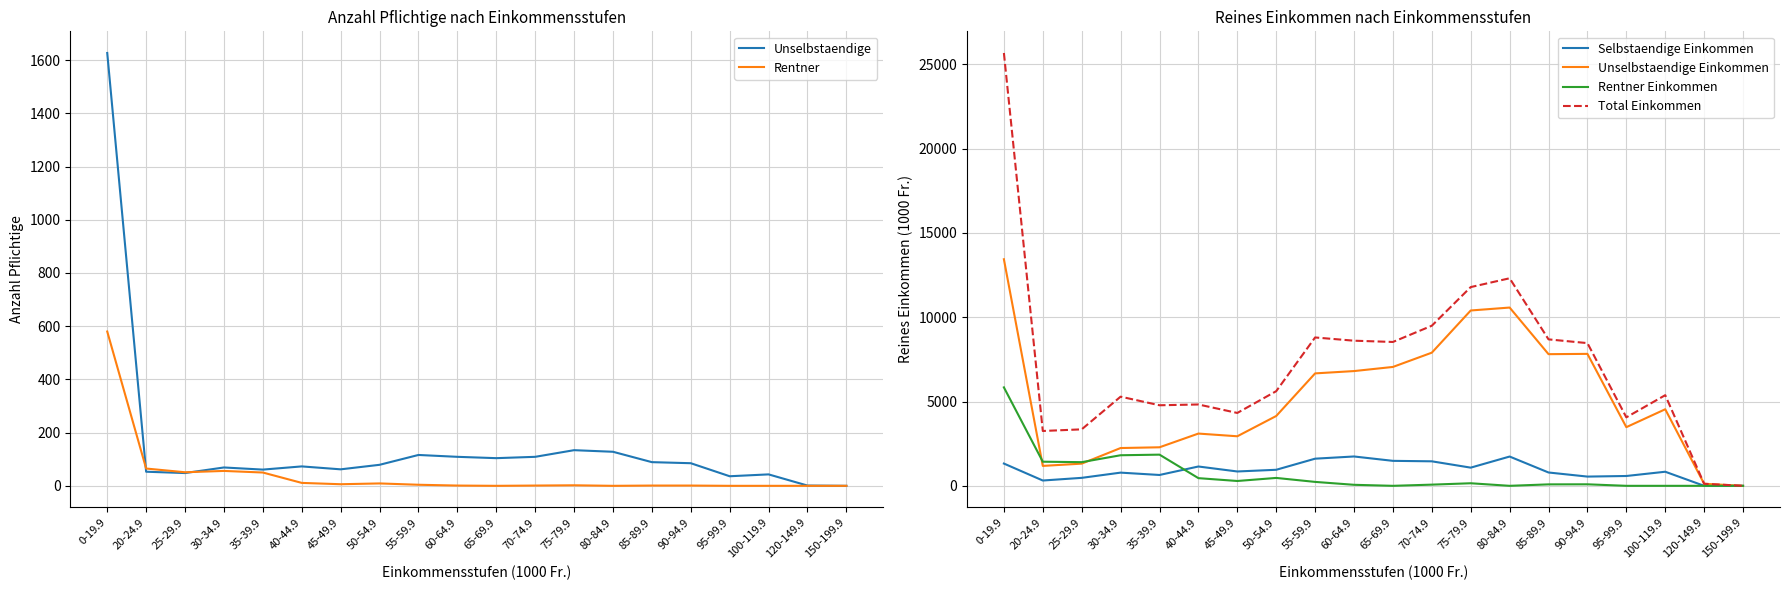

At how many categories does at least one series exceed 5422?

10